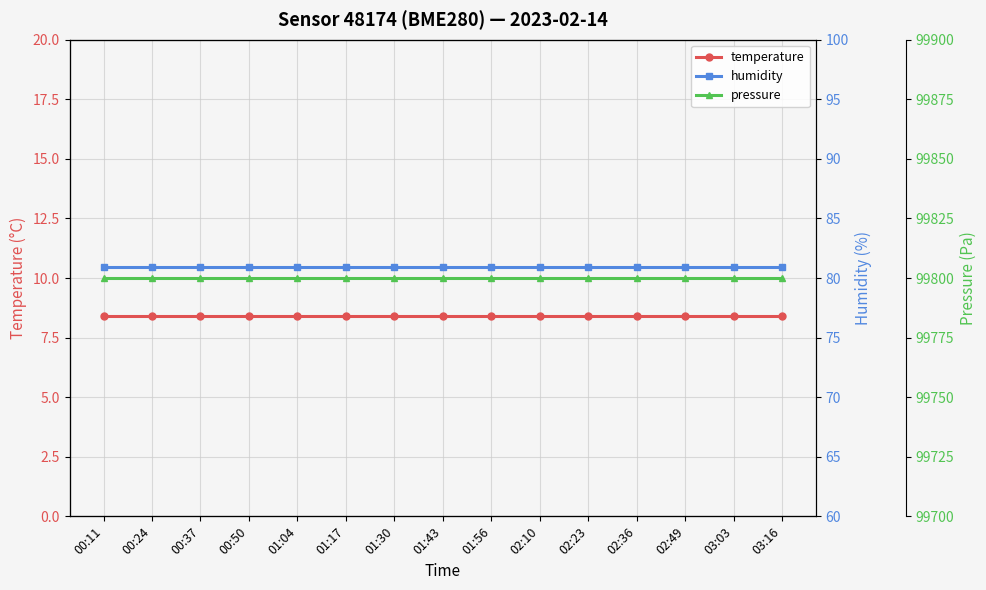

What is the label of the 13th point from the right?

00:37